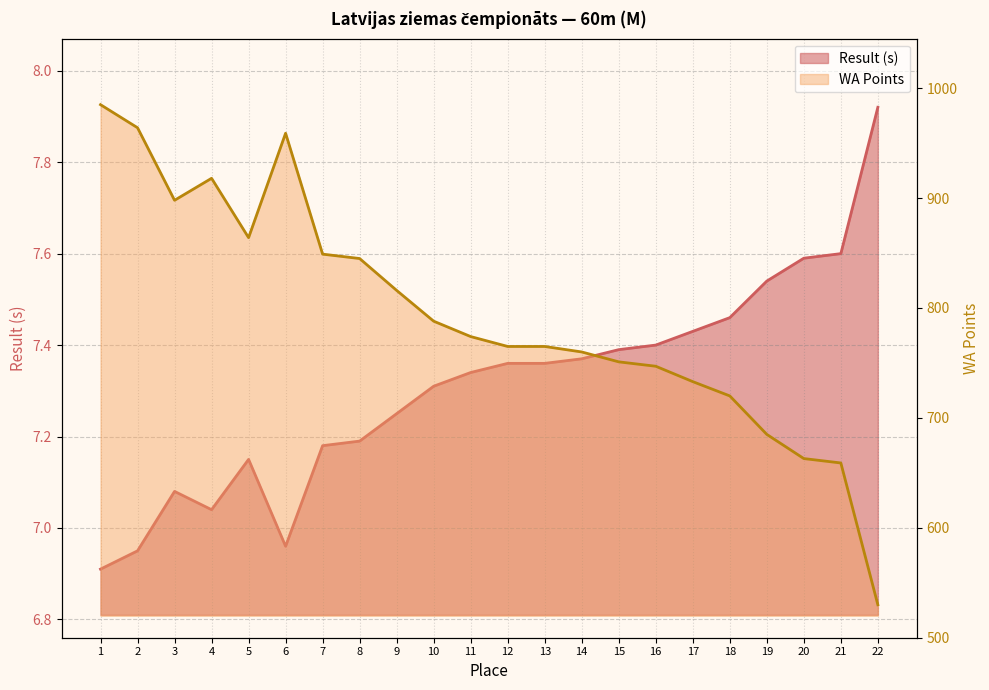

How many categories are shown in the chart?

22